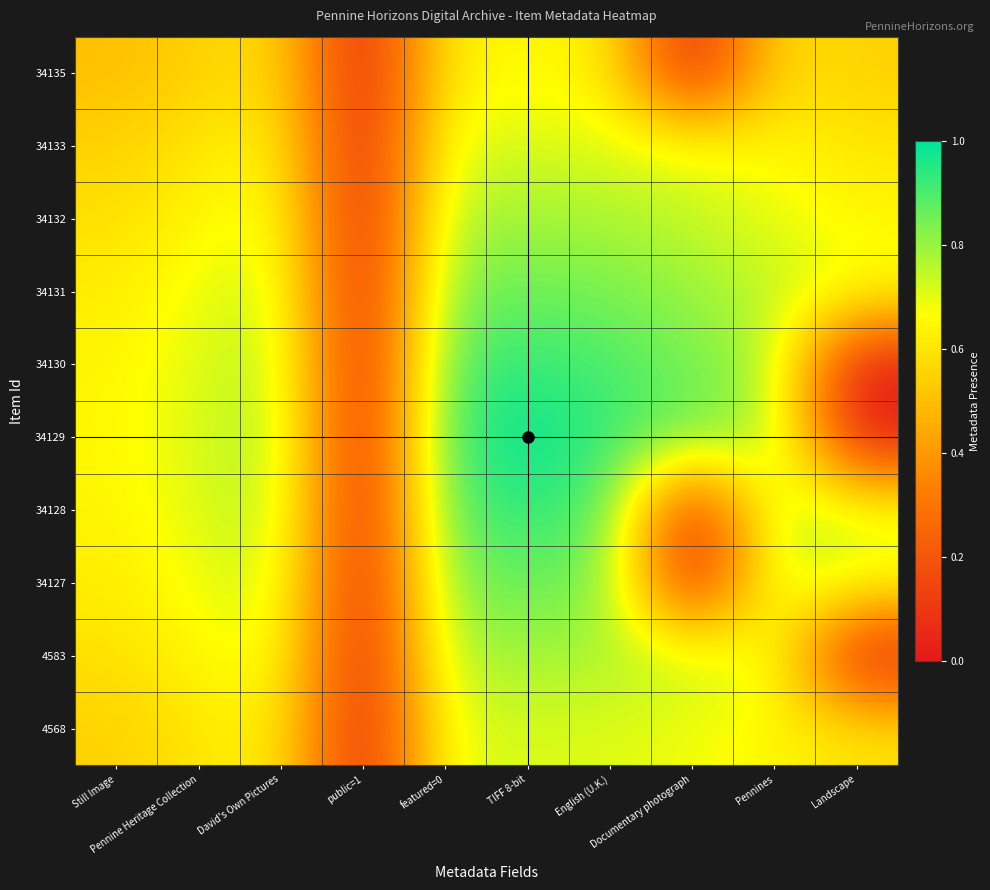

What is the spread (max minus min) of values at TIFF 8-bit?

0.4